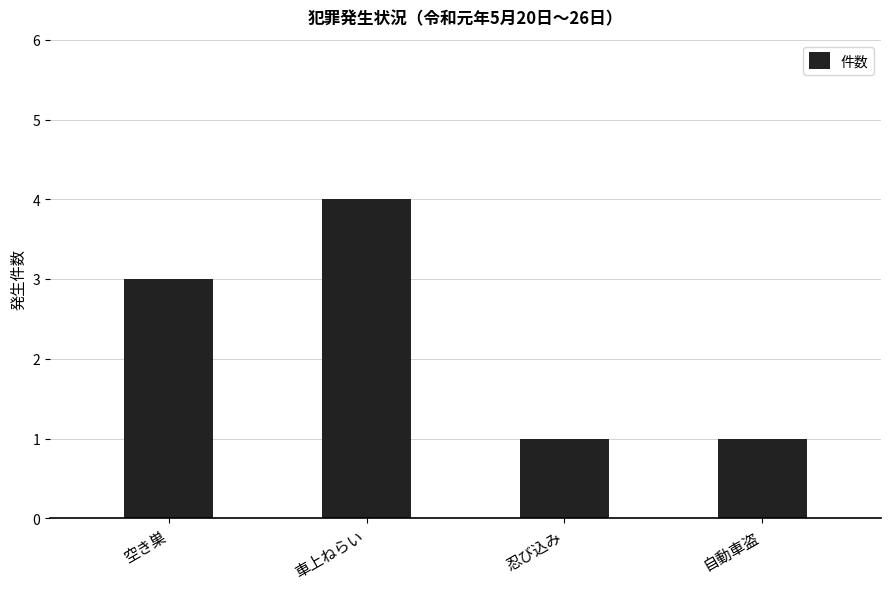

Reading right to left, transcribe all the data shown in this chart.

自動車盗=1	忍び込み=1	車上ねらい=4	空き巣=3